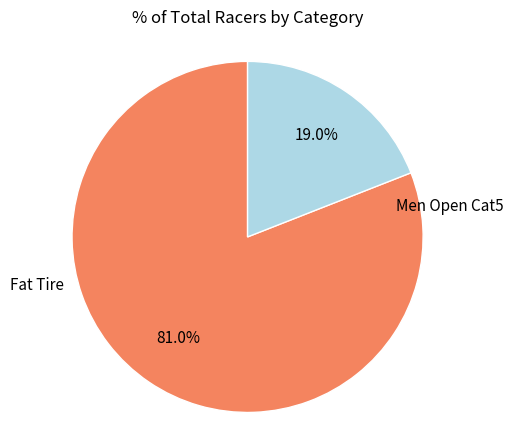

Is there any slice that represents more than half of the pie?

Yes